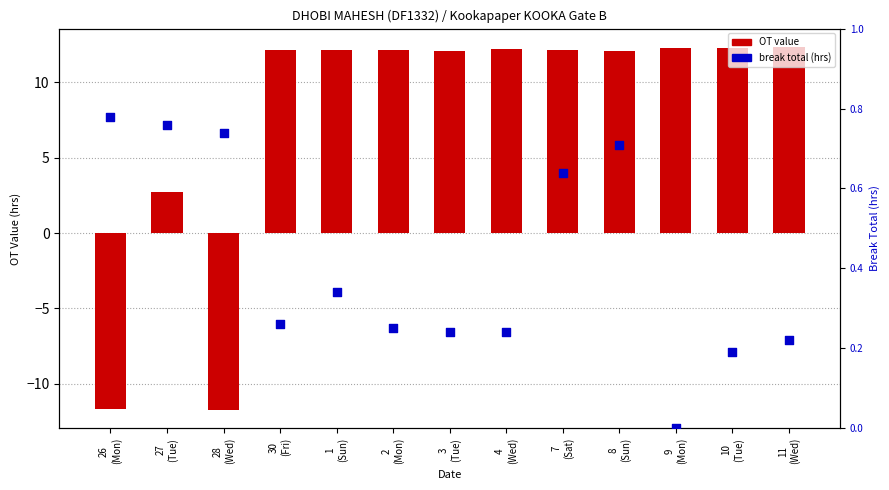

Which series reaches the maximum Y coordinate?

OT value